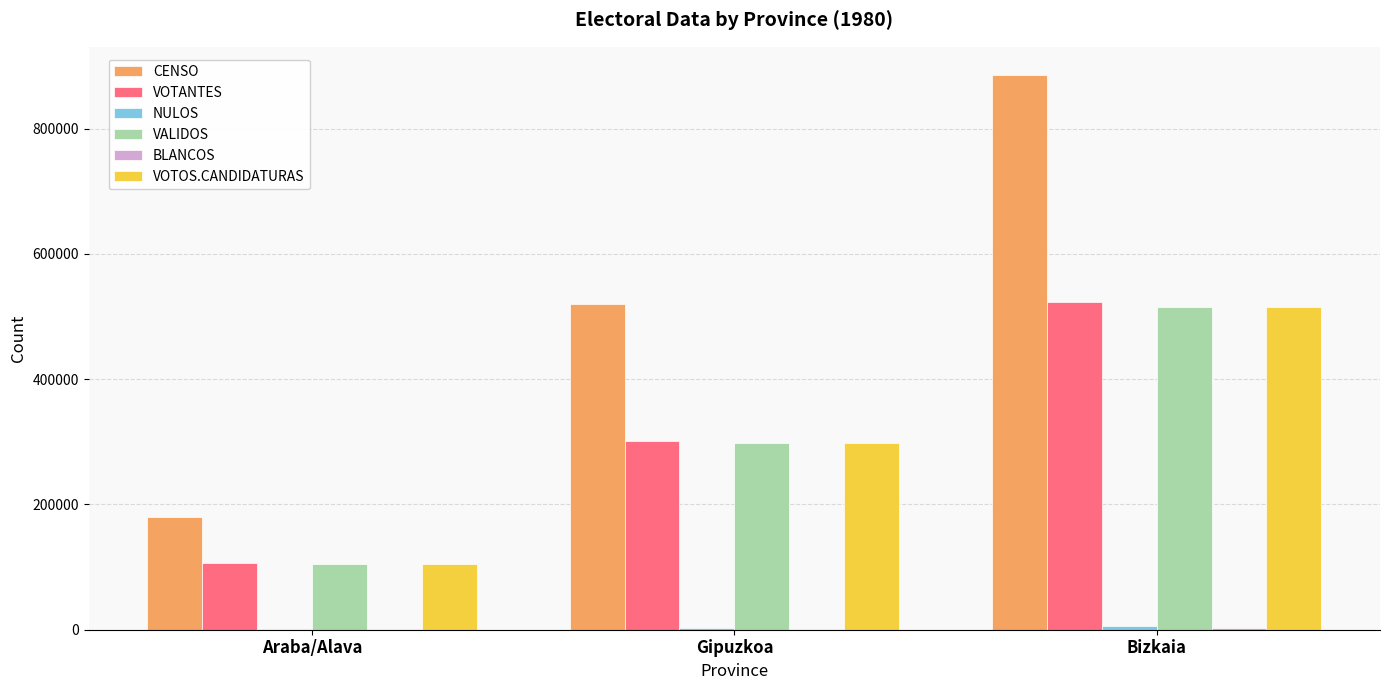

True or false: VOTOS.CANDIDATURAS has a value of 298069 at Gipuzkoa.

True